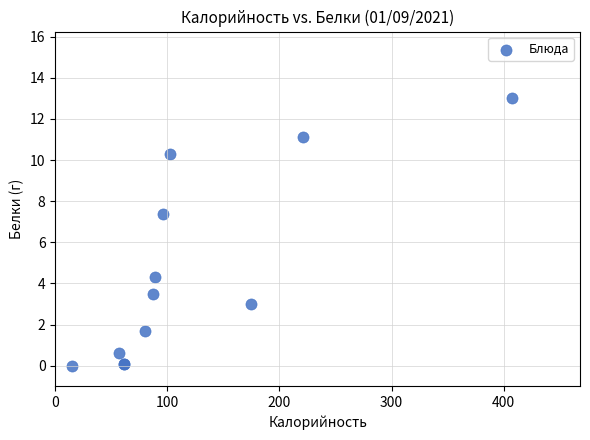

What Y value in the scatter plot is closest to 6?

7.4